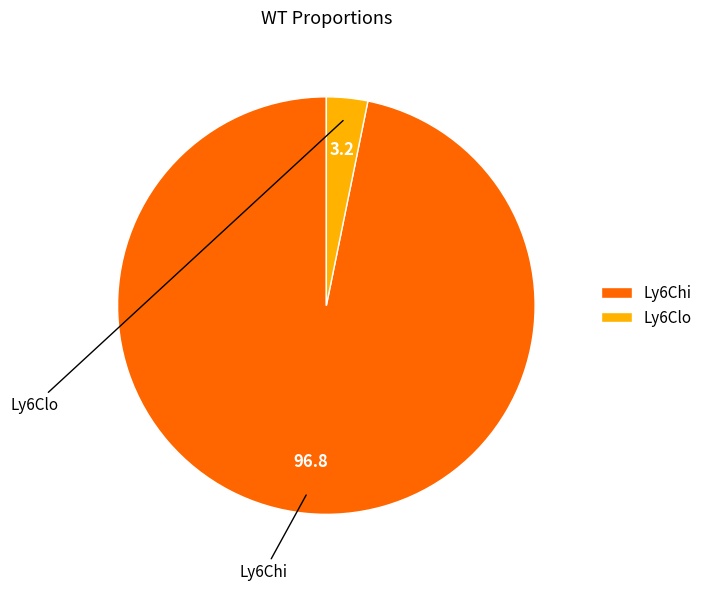

Which category has the smallest portion of the pie?

Ly6Clo